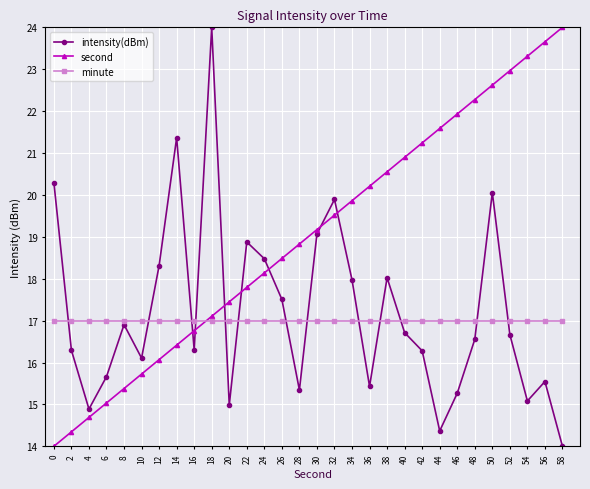

The value of intensity(dBm) at 30 is 4.2. True or false?

False